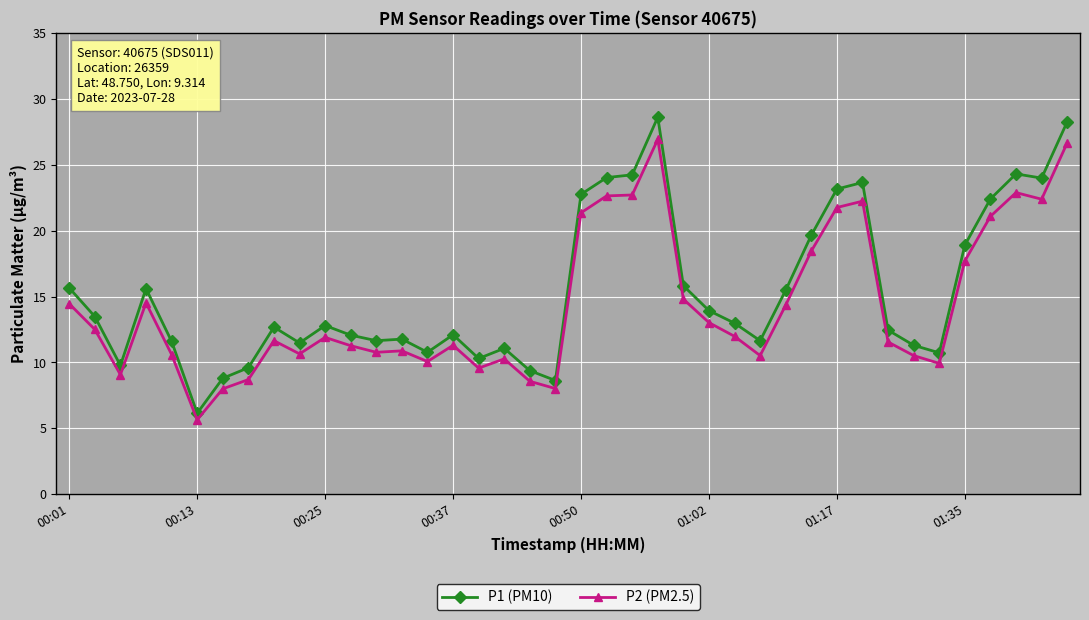

Count the number of categories in the chart.

40